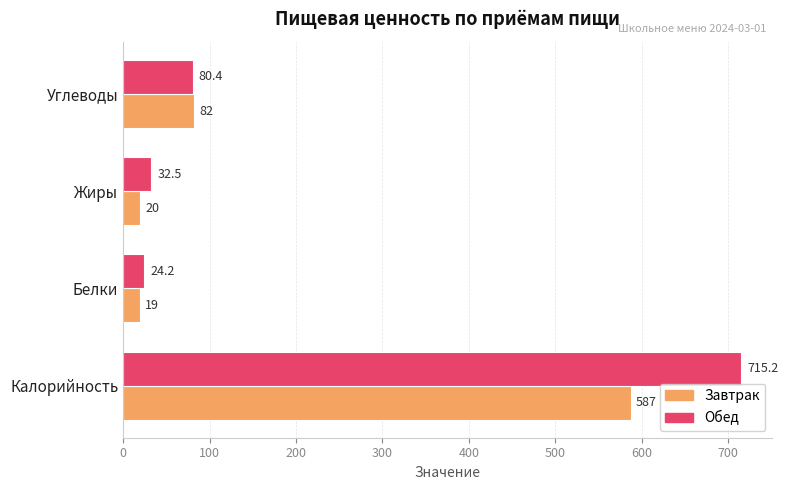

How many distinct data groups are displayed?

2